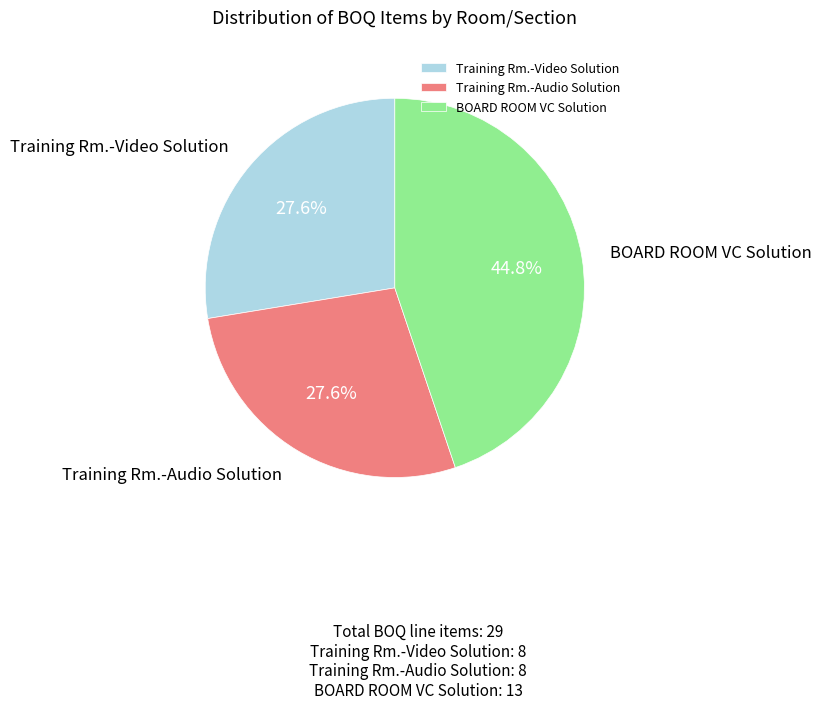

Does Training Rm.-Audio Solution account for over 50% of the chart?

No